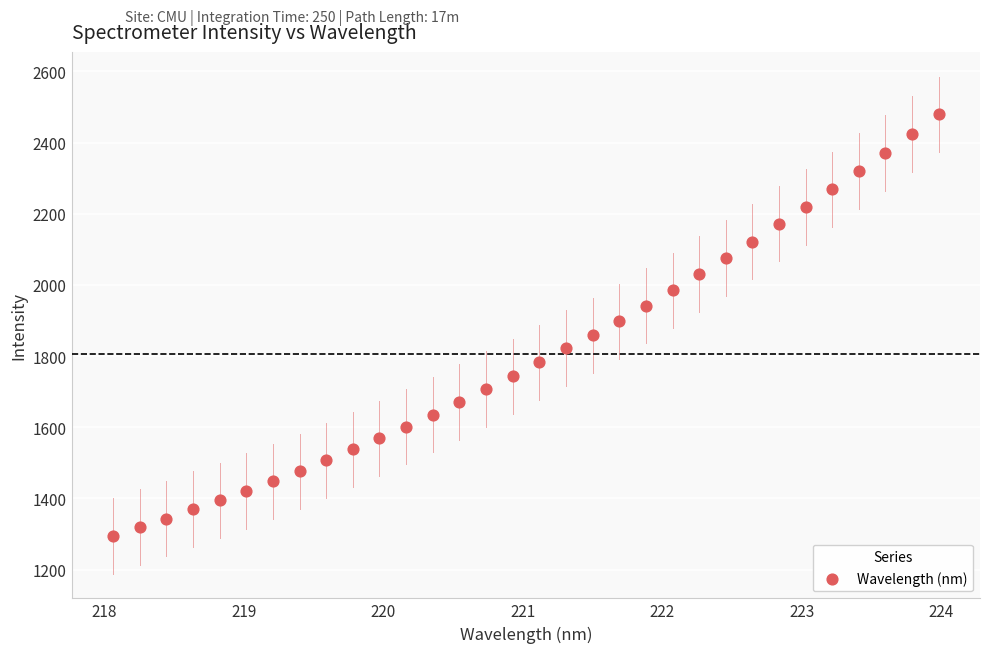

What is the range of X values (max minus min)?

5.9